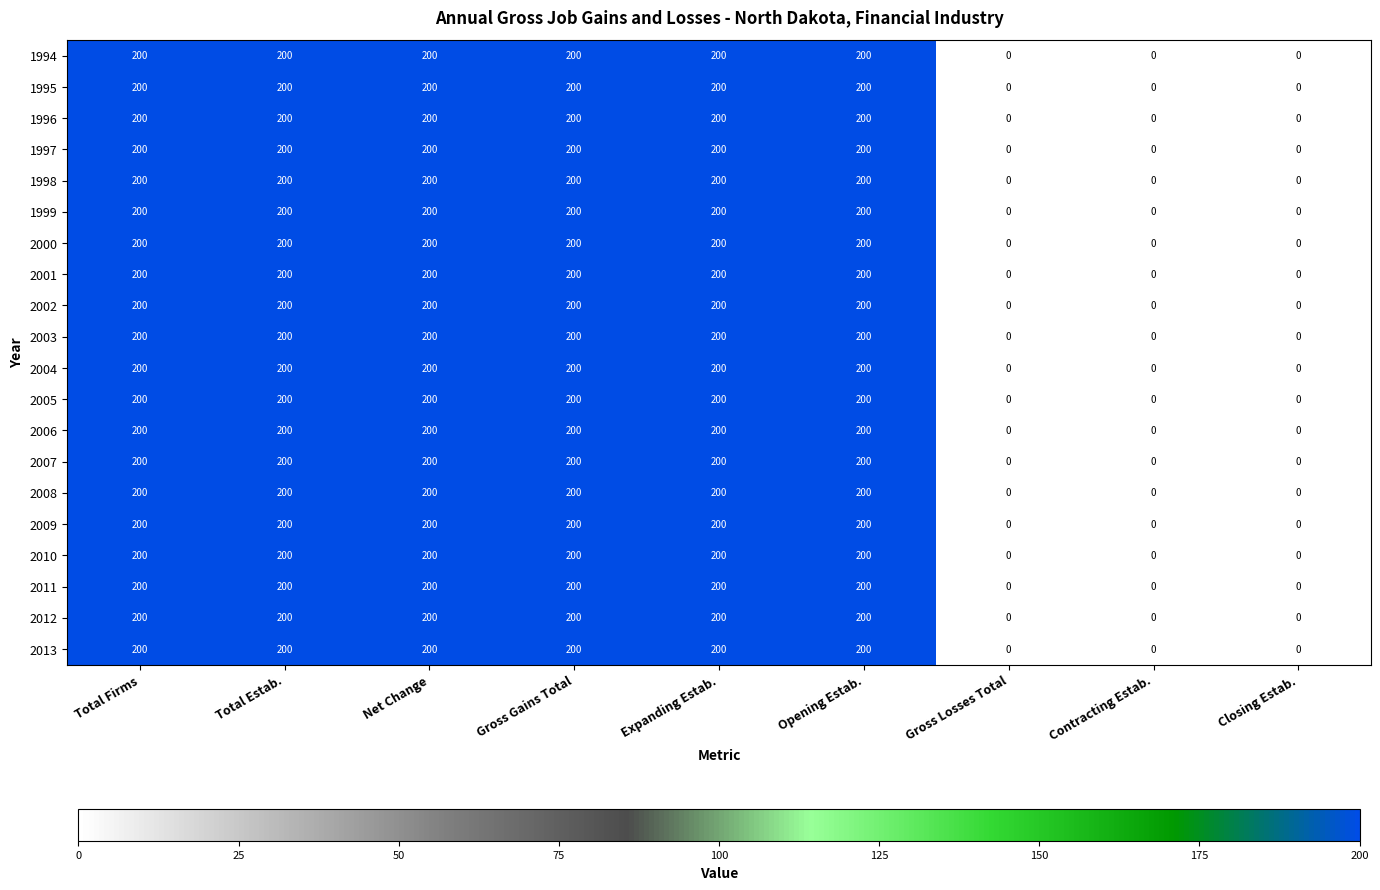

How many data points does each series have?

9